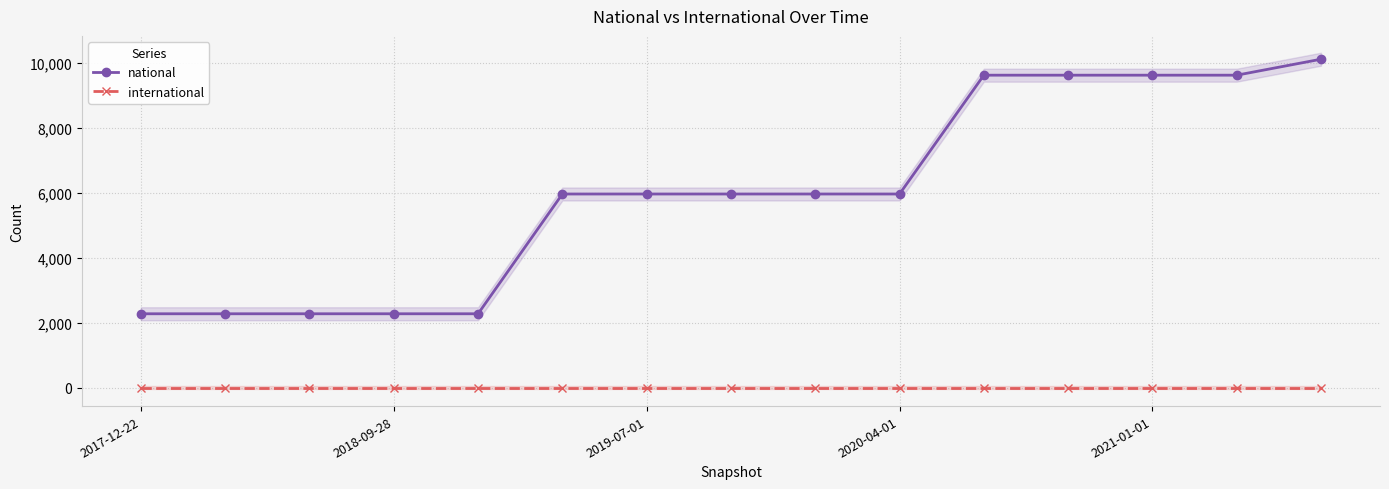

At which category is the sum across all series the highest?

14